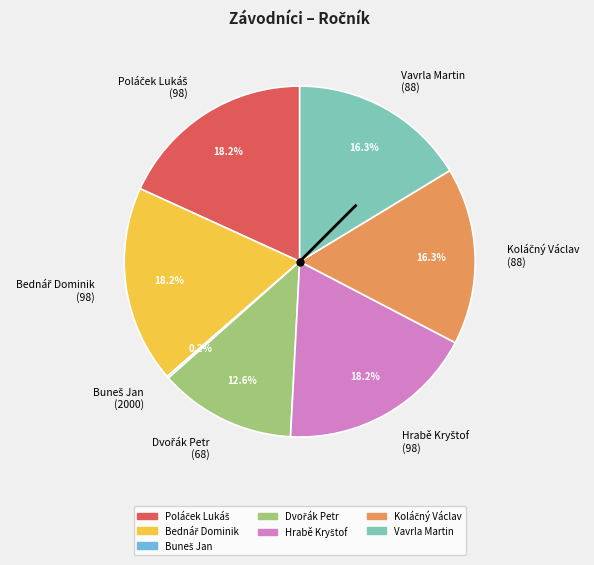

Is there any slice that represents more than half of the pie?

No